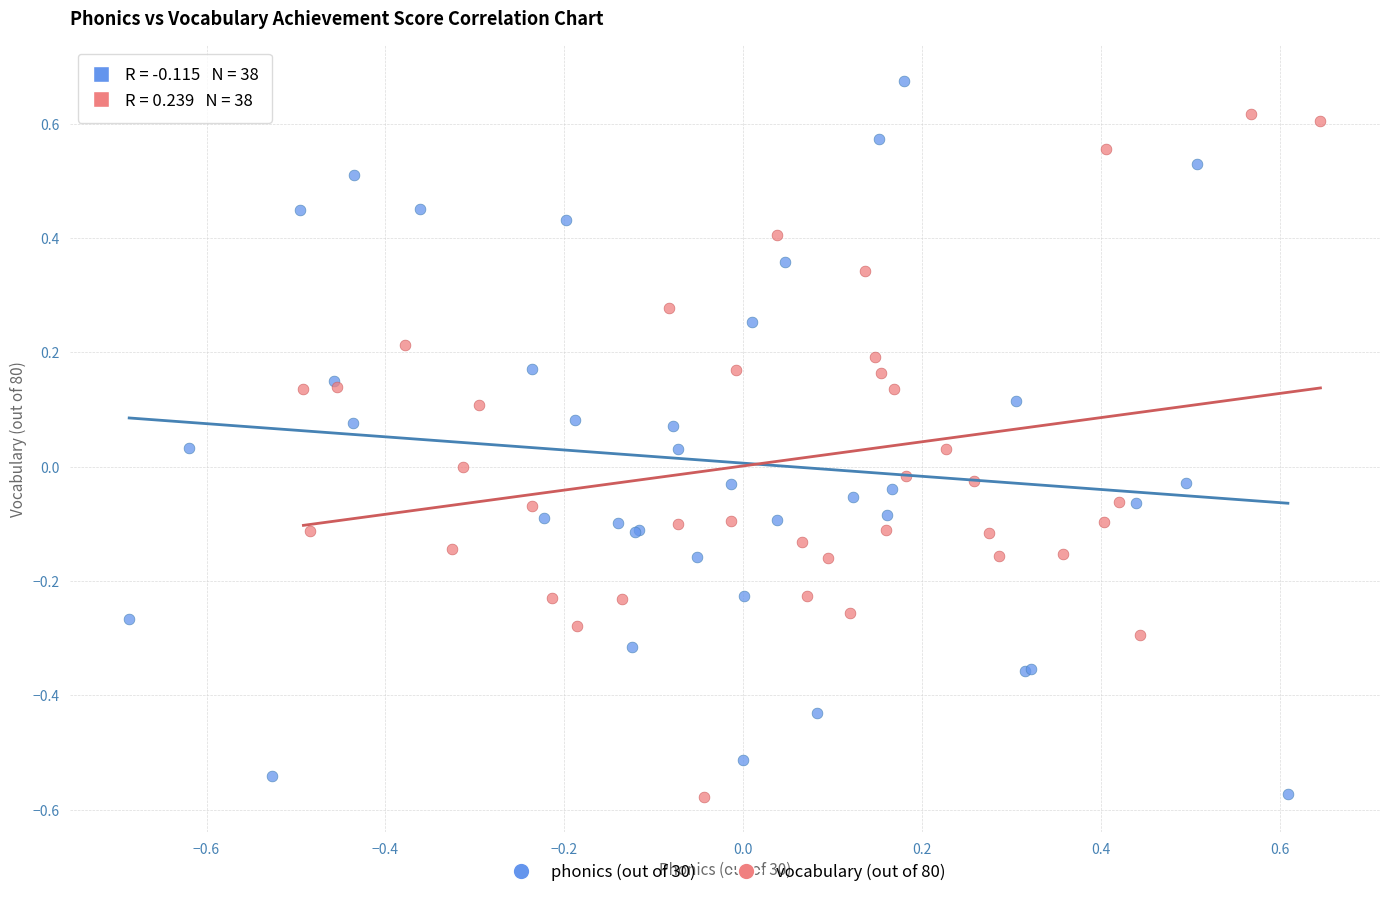

What are all the series names shown in the legend?

phonics (out of 30), vocabulary (out of 80)